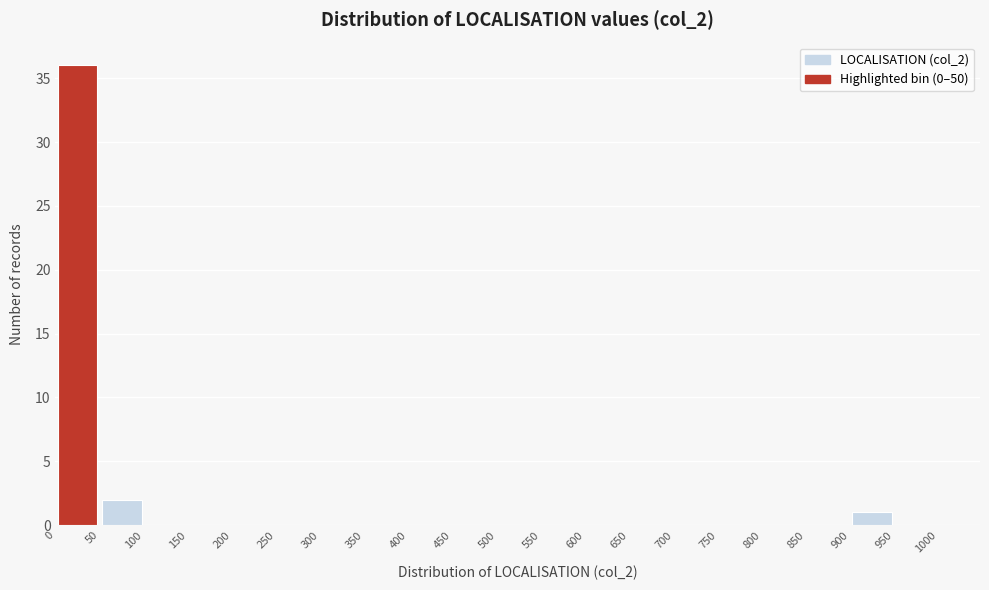

Which range on the x-axis has the tallest bar?

0 to 50